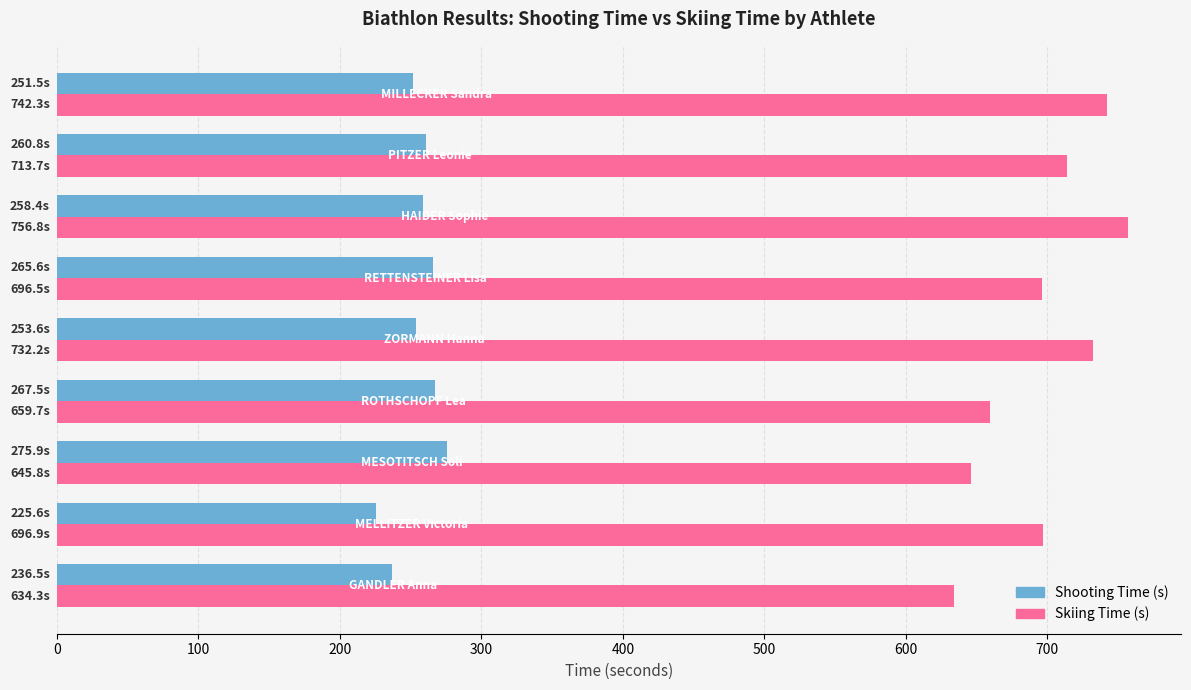

What is the sum of all Skiing Time (s) values?

6278.2